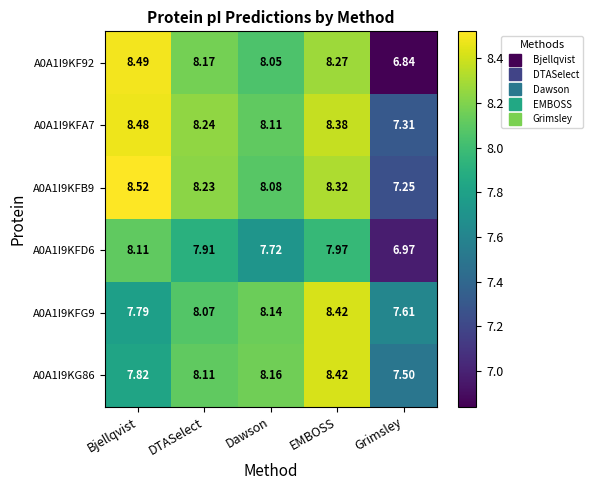

Which category has the lowest value in the A0A1I9KFD6 series?

Grimsley